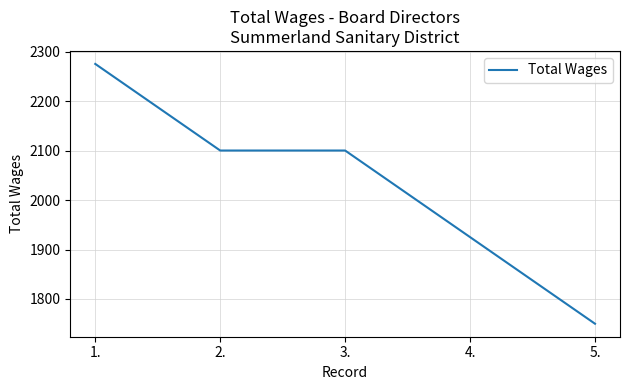

True or false: the data shows 2100 at 2..

True